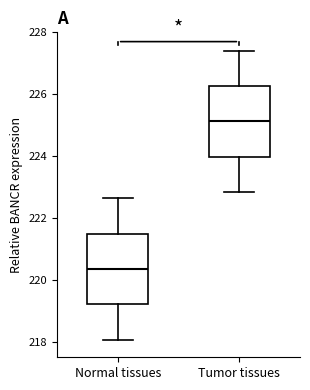

Which box has the highest median line?

Tumor tissues